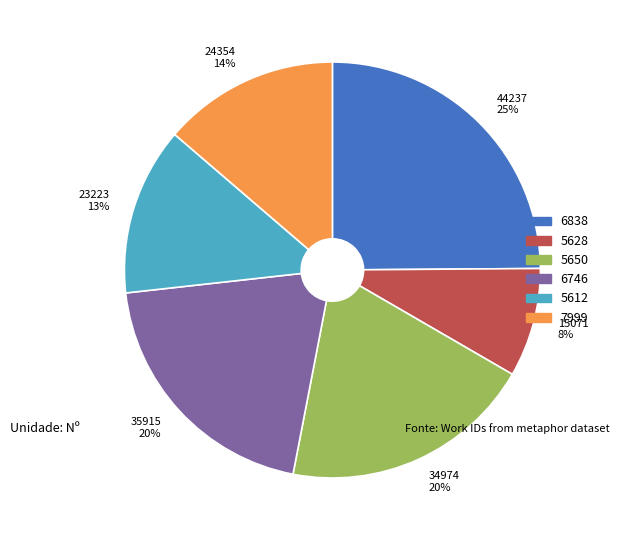

To the nearest percent, what percentage of the pie is 5650?

20%